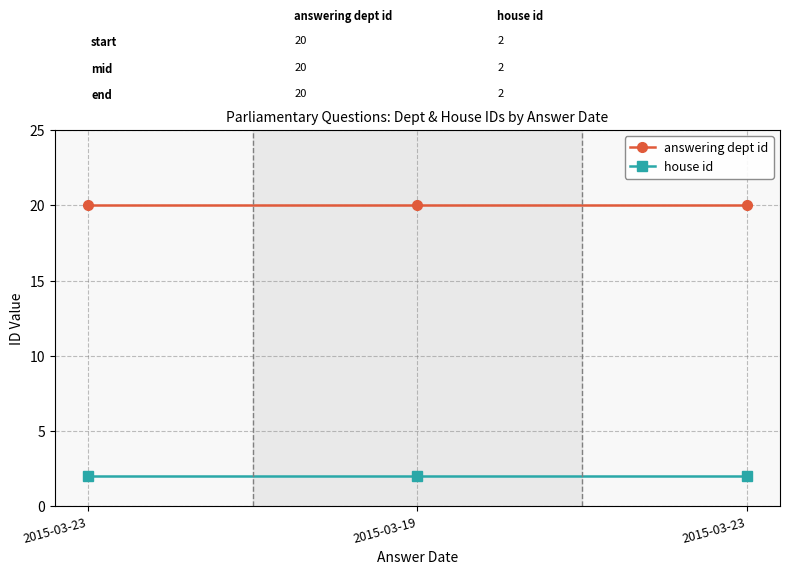

Count the number of data series in this chart.

2